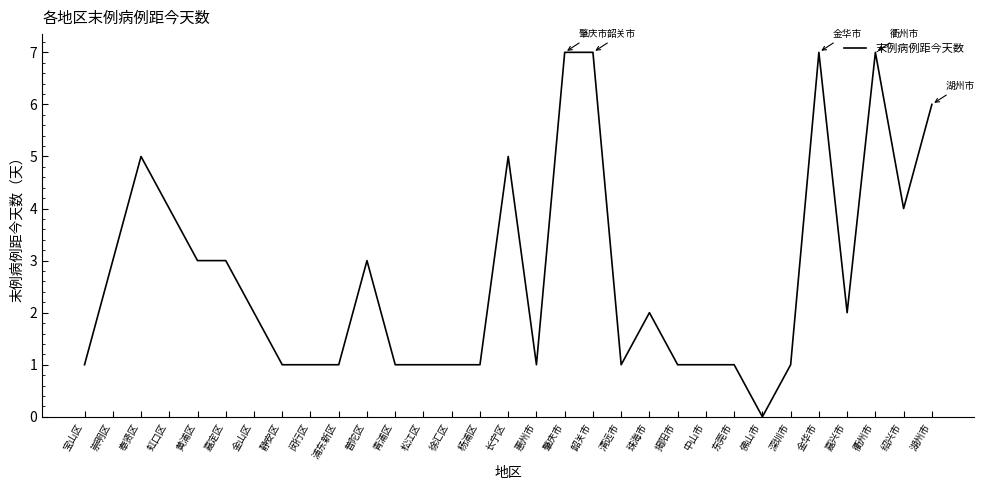

What is the change in value from 珠海市 to 绍兴市?

+2